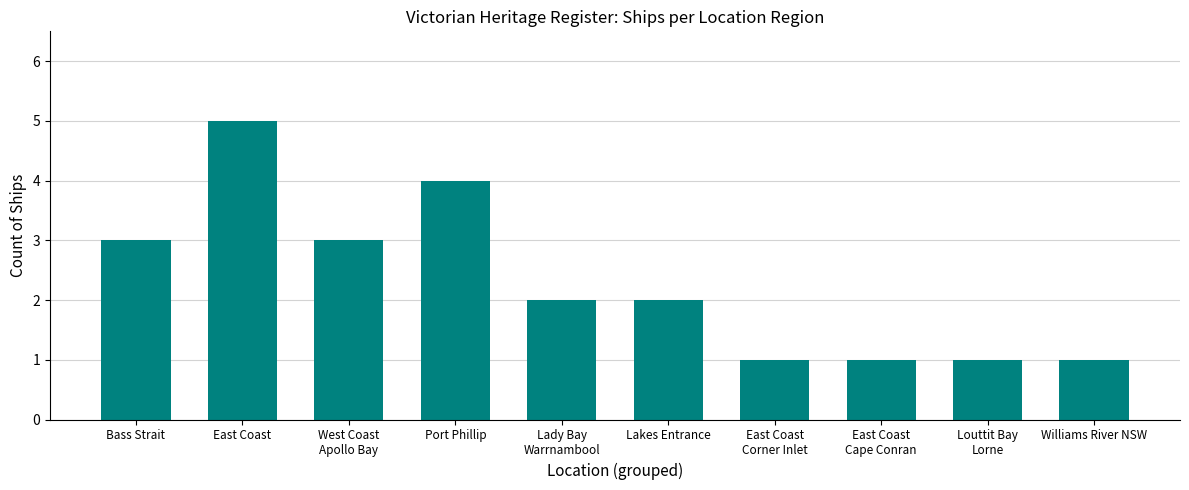

Count the values in the range 1 to 3.

8